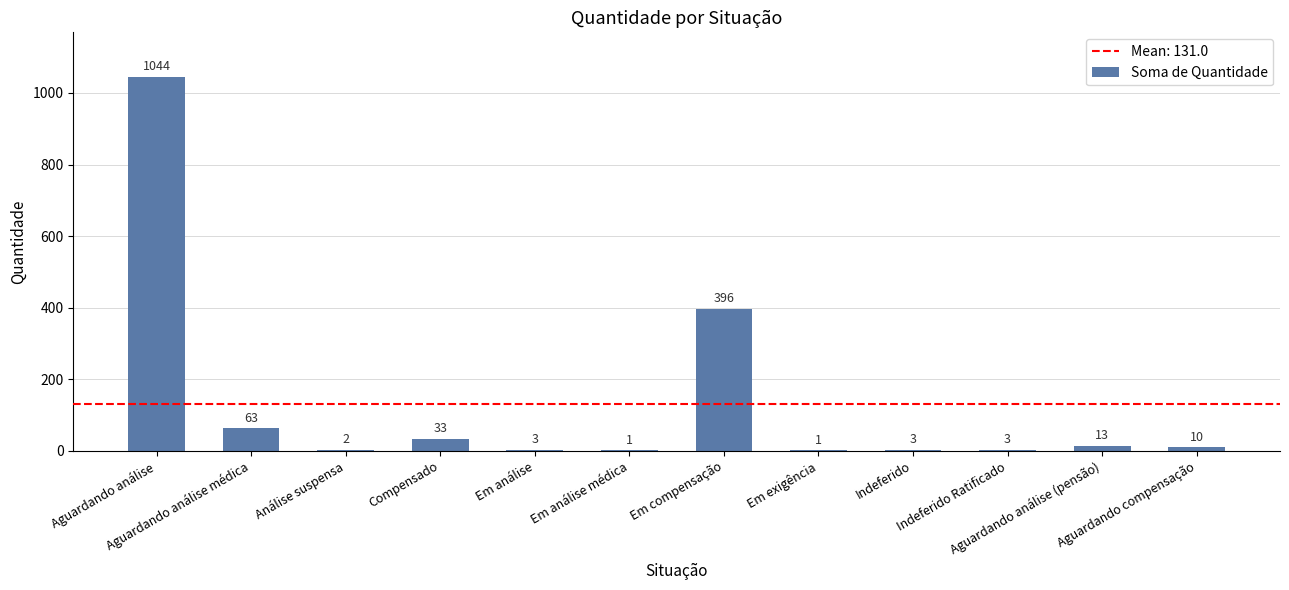

At which label does the data first exceed 10?

Aguardando análise